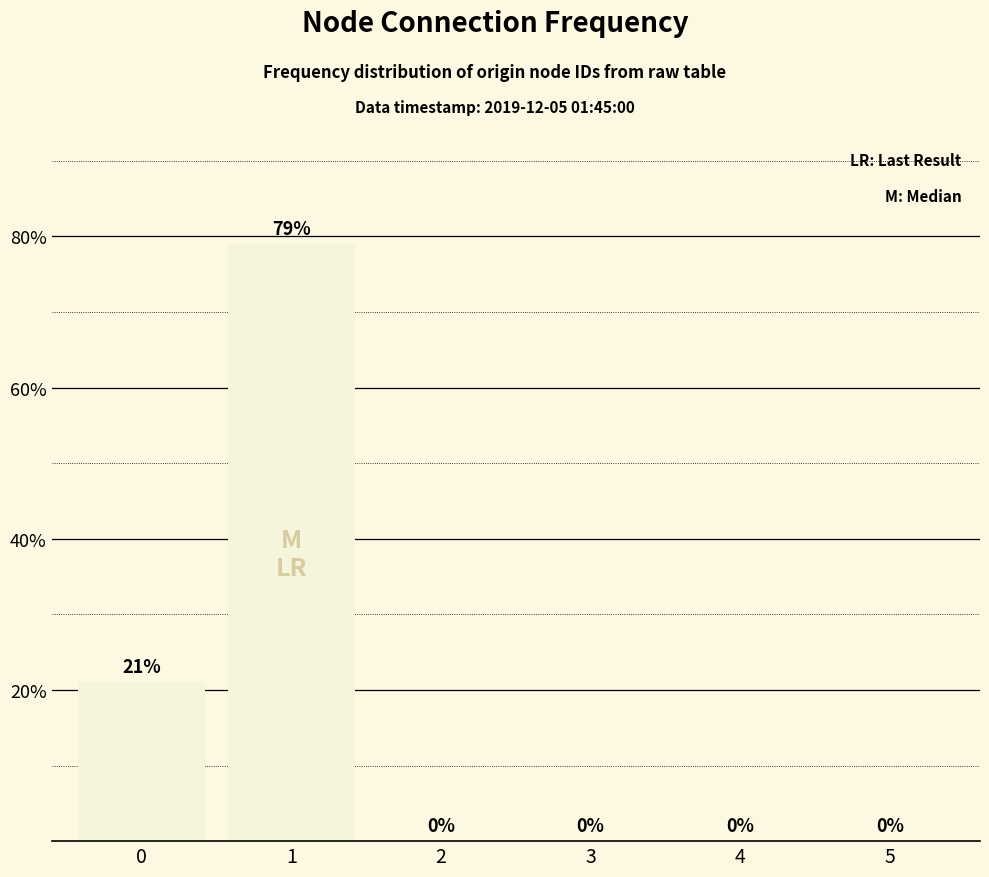

Count the values in the range 0 to 21.

5